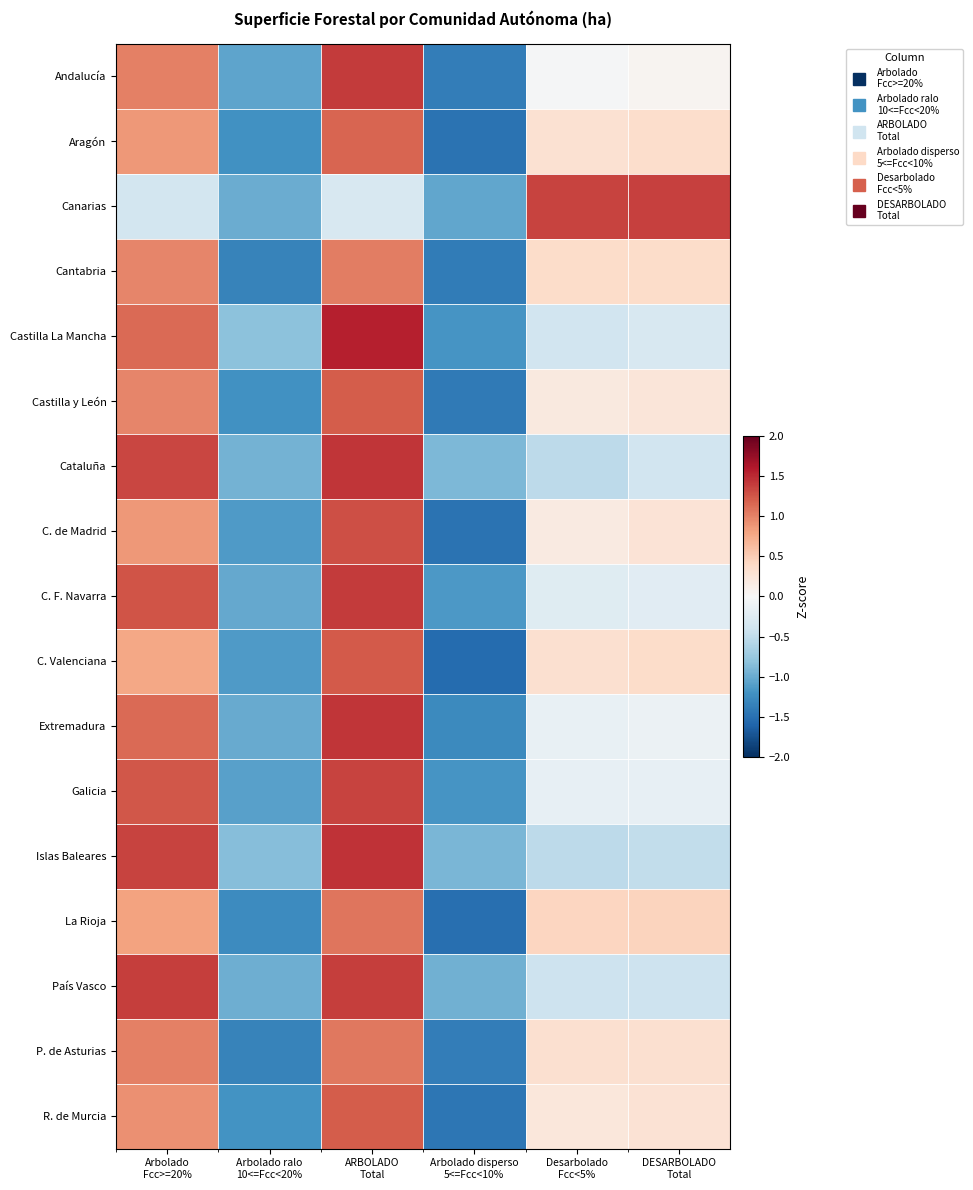

Reading left to right, extract all data points from this chart.

Andalucía: Arbolado
Fcc>=20%=1.0	Arbolado ralo
10<=Fcc<20%=-1.1	ARBOLADO
Total=1.4	Arbolado disperso
5<=Fcc<10%=-1.4	Desarbolado
Fcc<5%=-0.0	DESARBOLADO
Total=0.1
Aragón: Arbolado
Fcc>=20%=0.9	Arbolado ralo
10<=Fcc<20%=-1.2	ARBOLADO
Total=1.2	Arbolado disperso
5<=Fcc<10%=-1.5	Desarbolado
Fcc<5%=0.3	DESARBOLADO
Total=0.3
Canarias: Arbolado
Fcc>=20%=-0.4	Arbolado ralo
10<=Fcc<20%=-1.0	ARBOLADO
Total=-0.3	Arbolado disperso
5<=Fcc<10%=-1.0	Desarbolado
Fcc<5%=1.4	DESARBOLADO
Total=1.4
Cantabria: Arbolado
Fcc>=20%=1.0	Arbolado ralo
10<=Fcc<20%=-1.3	ARBOLADO
Total=1.0	Arbolado disperso
5<=Fcc<10%=-1.4	Desarbolado
Fcc<5%=0.4	DESARBOLADO
Total=0.4
Castilla La Mancha: Arbolado
Fcc>=20%=1.1	Arbolado ralo
10<=Fcc<20%=-0.8	ARBOLADO
Total=1.6	Arbolado disperso
5<=Fcc<10%=-1.2	Desarbolado
Fcc<5%=-0.4	DESARBOLADO
Total=-0.3
Castilla y León: Arbolado
Fcc>=20%=1.0	Arbolado ralo
10<=Fcc<20%=-1.2	ARBOLADO
Total=1.2	Arbolado disperso
5<=Fcc<10%=-1.4	Desarbolado
Fcc<5%=0.2	DESARBOLADO
Total=0.2
Cataluña: Arbolado
Fcc>=20%=1.3	Arbolado ralo
10<=Fcc<20%=-0.9	ARBOLADO
Total=1.4	Arbolado disperso
5<=Fcc<10%=-0.9	Desarbolado
Fcc<5%=-0.5	DESARBOLADO
Total=-0.4
C. de Madrid: Arbolado
Fcc>=20%=0.9	Arbolado ralo
10<=Fcc<20%=-1.1	ARBOLADO
Total=1.3	Arbolado disperso
5<=Fcc<10%=-1.5	Desarbolado
Fcc<5%=0.2	DESARBOLADO
Total=0.3
C. F. Navarra: Arbolado
Fcc>=20%=1.3	Arbolado ralo
10<=Fcc<20%=-1.0	ARBOLADO
Total=1.4	Arbolado disperso
5<=Fcc<10%=-1.1	Desarbolado
Fcc<5%=-0.2	DESARBOLADO
Total=-0.2
C. Valenciana: Arbolado
Fcc>=20%=0.8	Arbolado ralo
10<=Fcc<20%=-1.1	ARBOLADO
Total=1.2	Arbolado disperso
5<=Fcc<10%=-1.5	Desarbolado
Fcc<5%=0.3	DESARBOLADO
Total=0.4
Extremadura: Arbolado
Fcc>=20%=1.1	Arbolado ralo
10<=Fcc<20%=-1.0	ARBOLADO
Total=1.4	Arbolado disperso
5<=Fcc<10%=-1.3	Desarbolado
Fcc<5%=-0.2	DESARBOLADO
Total=-0.1
Galicia: Arbolado
Fcc>=20%=1.2	Arbolado ralo
10<=Fcc<20%=-1.1	ARBOLADO
Total=1.3	Arbolado disperso
5<=Fcc<10%=-1.2	Desarbolado
Fcc<5%=-0.2	DESARBOLADO
Total=-0.2
Islas Baleares: Arbolado
Fcc>=20%=1.4	Arbolado ralo
10<=Fcc<20%=-0.9	ARBOLADO
Total=1.4	Arbolado disperso
5<=Fcc<10%=-0.9	Desarbolado
Fcc<5%=-0.5	DESARBOLADO
Total=-0.5
La Rioja: Arbolado
Fcc>=20%=0.8	Arbolado ralo
10<=Fcc<20%=-1.3	ARBOLADO
Total=1.1	Arbolado disperso
5<=Fcc<10%=-1.5	Desarbolado
Fcc<5%=0.4	DESARBOLADO
Total=0.4
País Vasco: Arbolado
Fcc>=20%=1.4	Arbolado ralo
10<=Fcc<20%=-1.0	ARBOLADO
Total=1.4	Arbolado disperso
5<=Fcc<10%=-1.0	Desarbolado
Fcc<5%=-0.4	DESARBOLADO
Total=-0.4
P. de Asturias: Arbolado
Fcc>=20%=1.0	Arbolado ralo
10<=Fcc<20%=-1.3	ARBOLADO
Total=1.1	Arbolado disperso
5<=Fcc<10%=-1.4	Desarbolado
Fcc<5%=0.3	DESARBOLADO
Total=0.3
R. de Murcia: Arbolado
Fcc>=20%=0.9	Arbolado ralo
10<=Fcc<20%=-1.2	ARBOLADO
Total=1.2	Arbolado disperso
5<=Fcc<10%=-1.5	Desarbolado
Fcc<5%=0.2	DESARBOLADO
Total=0.3